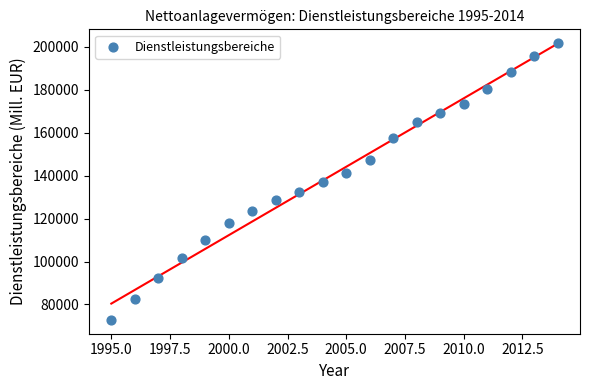

What is the range of X values (max minus min)?

19.0